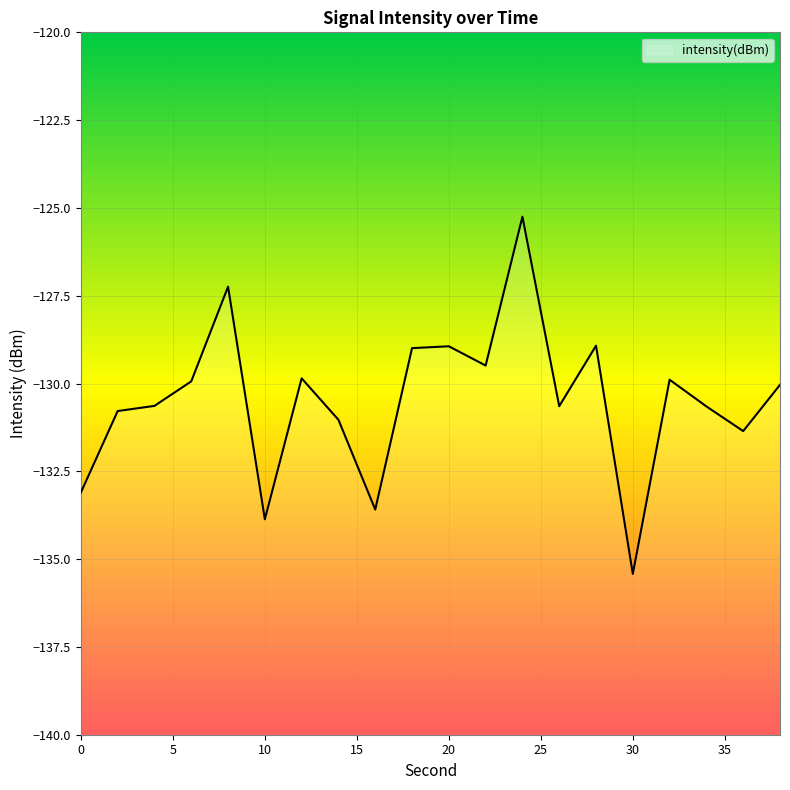

What is the difference between the values at 30 and 18?

6.4